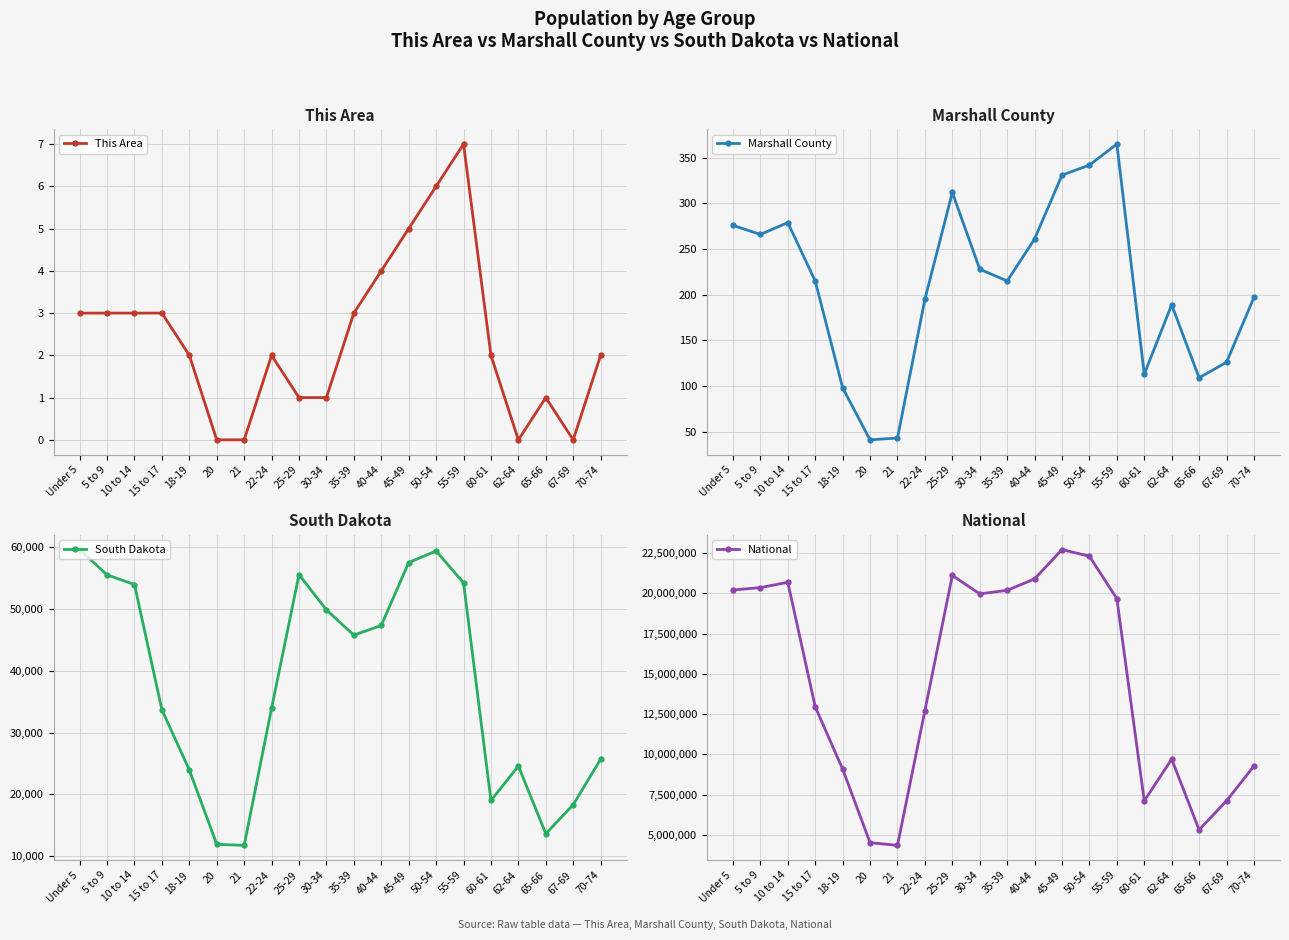

What is the highest value of the National series?

22708591